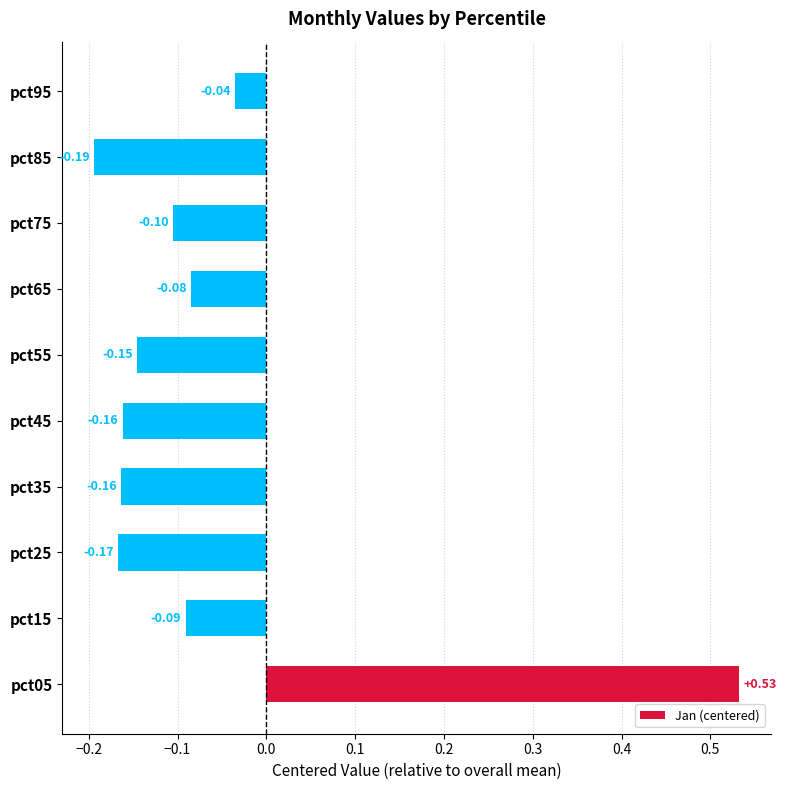

How many values are below zero?

9